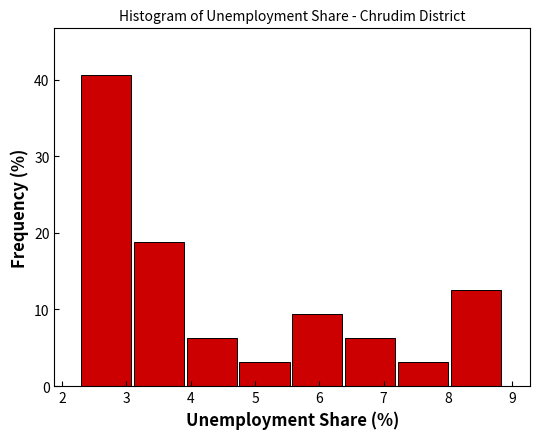

Reading left to right, list every bar in this chart as the range it spans on the x-axis followed by its height. Neither the bar edges nor the heights are printed on the chart, so give them approximately, as read against the axes.

2.3 to 3.1: 41
3.1 to 3.9: 19
3.9 to 4.8: 6
4.8 to 5.6: 3
5.6 to 6.4: 9
6.4 to 7.2: 6
7.2 to 8.0: 3
8.0 to 8.9: 13